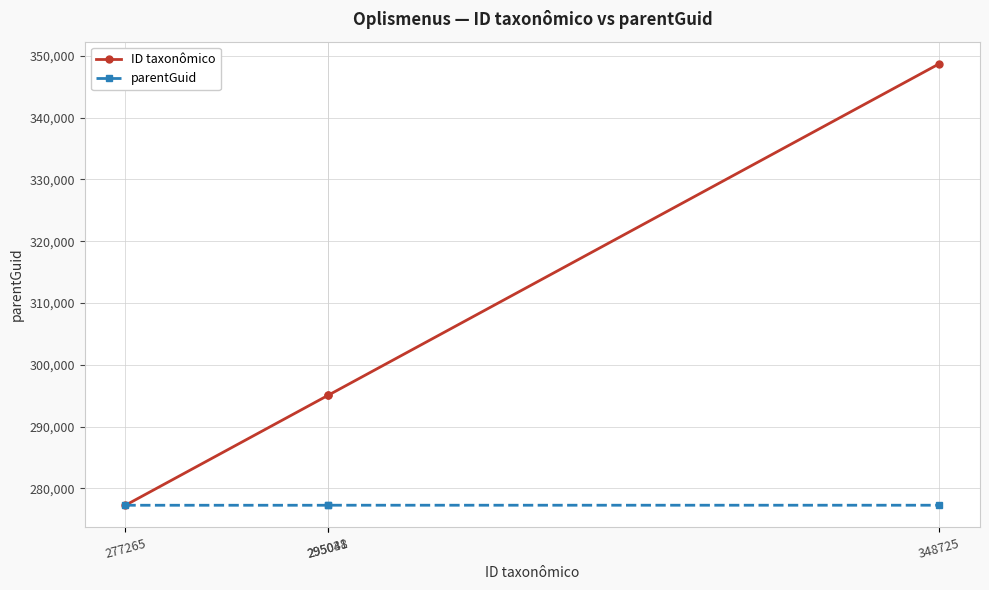

Is it true that ID taxonômico equals 348725 at 348725?

True